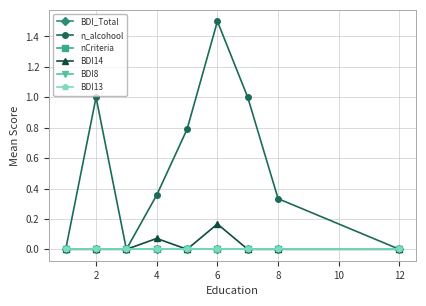

How many lines are shown in the chart?

6